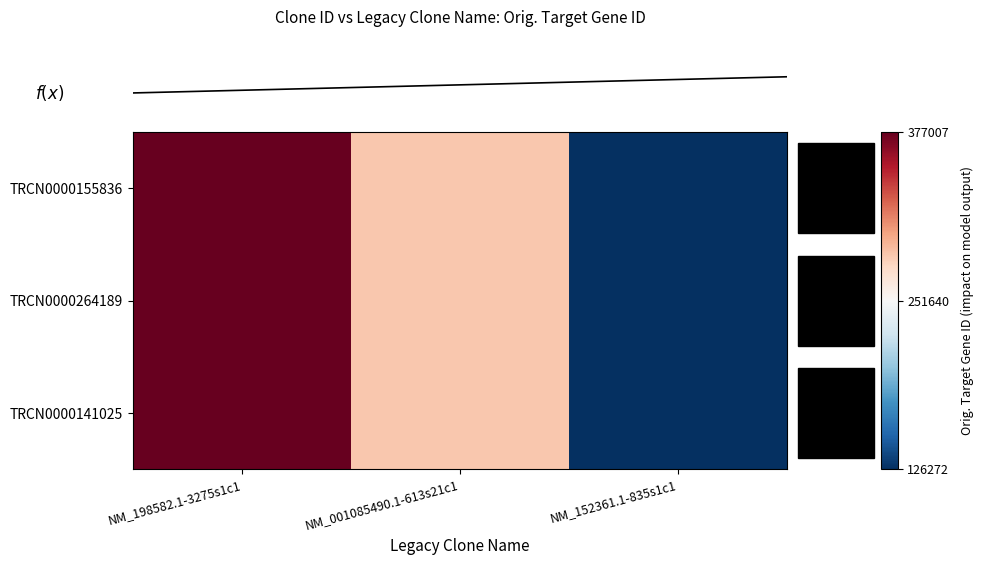

How many categories are shown in the chart?

3